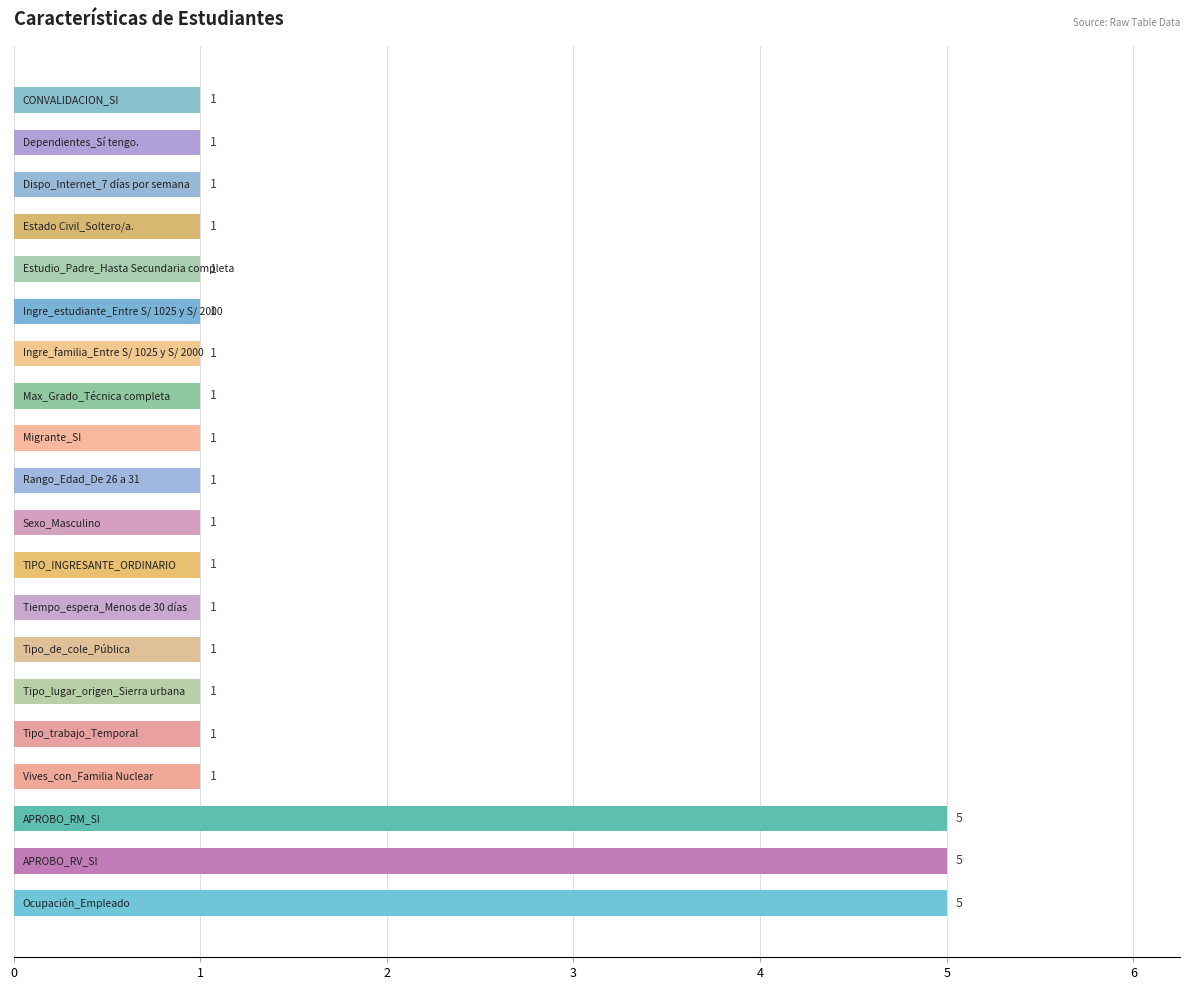

What is the difference between the maximum and minimum values?

4